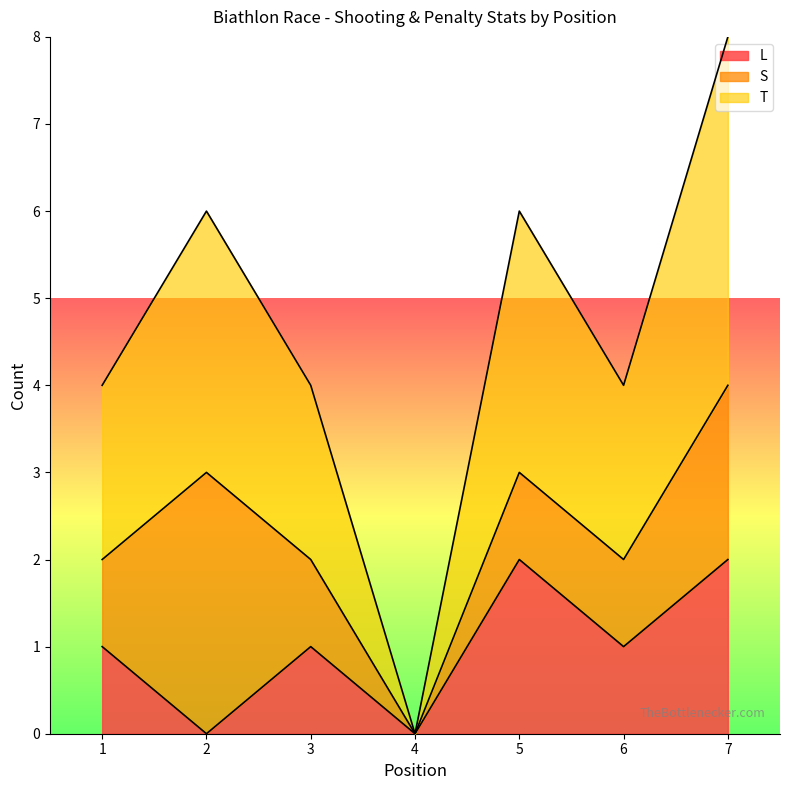

Is the value of T at 4 greater than the value of L at 4?

No